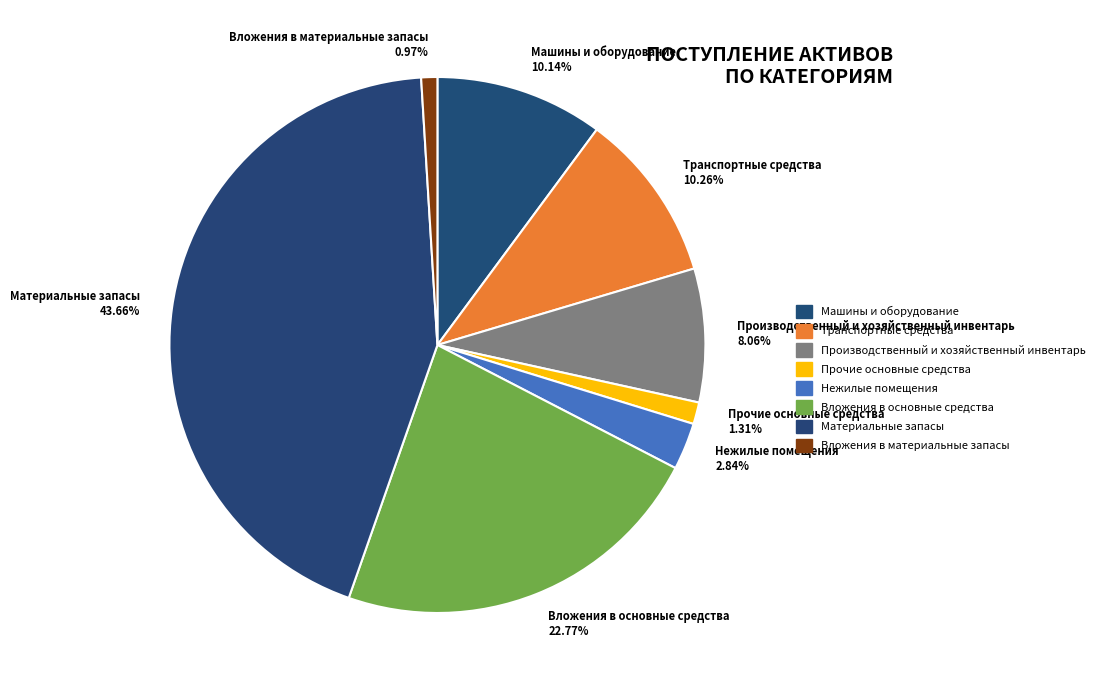

What is the largest slice in the pie chart?

Материальные запасы